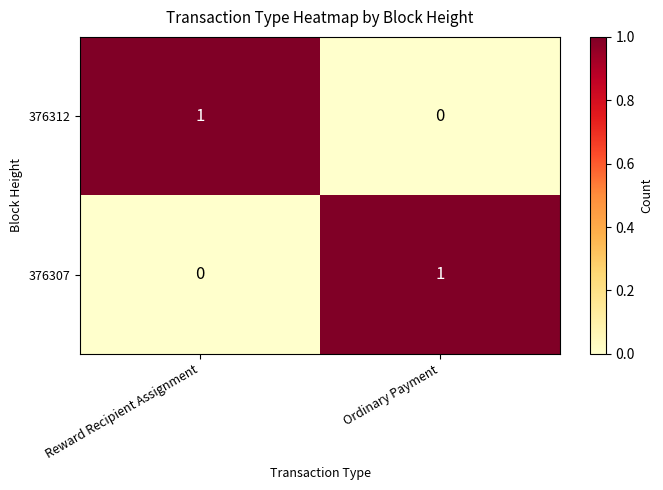

Is it true that 376307 equals 1 at Ordinary Payment?

True